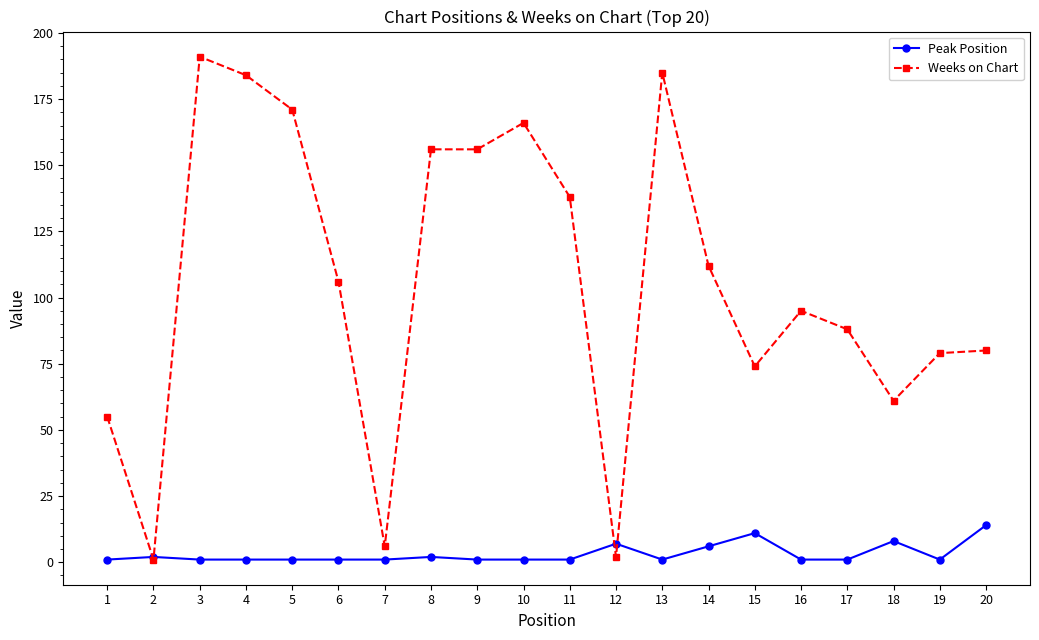

The Weeks on Chart series shows 79 at 19. True or false?

True